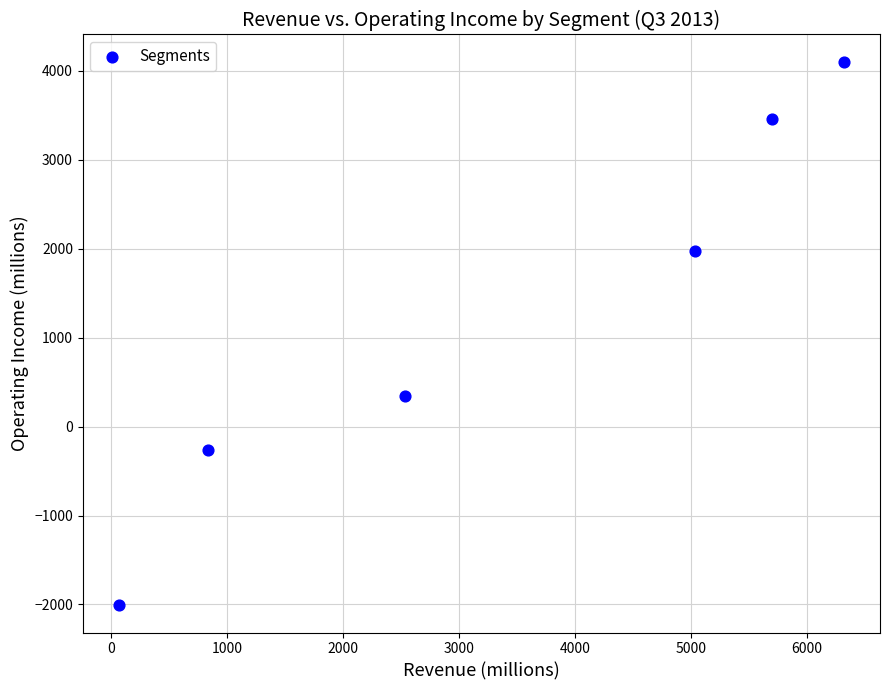

What is the range of Y values (max minus min)?

6114